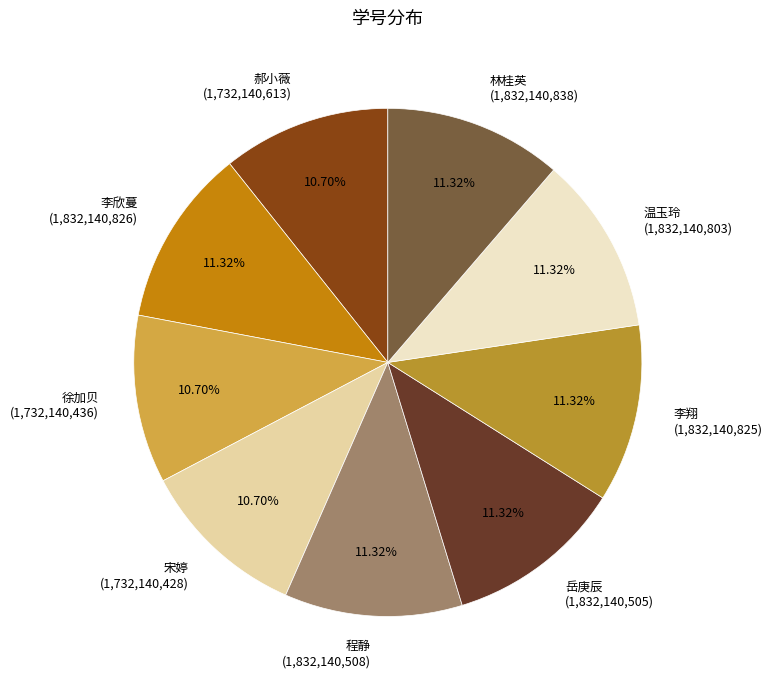

Count the number of slices in the pie.

9